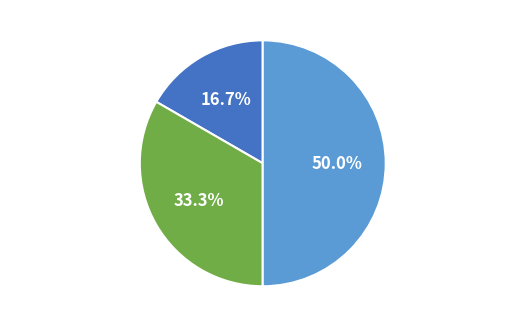

Rank the categories by value from lowest to highest.

Основне місце роботи, Суміщення, Сумісництво